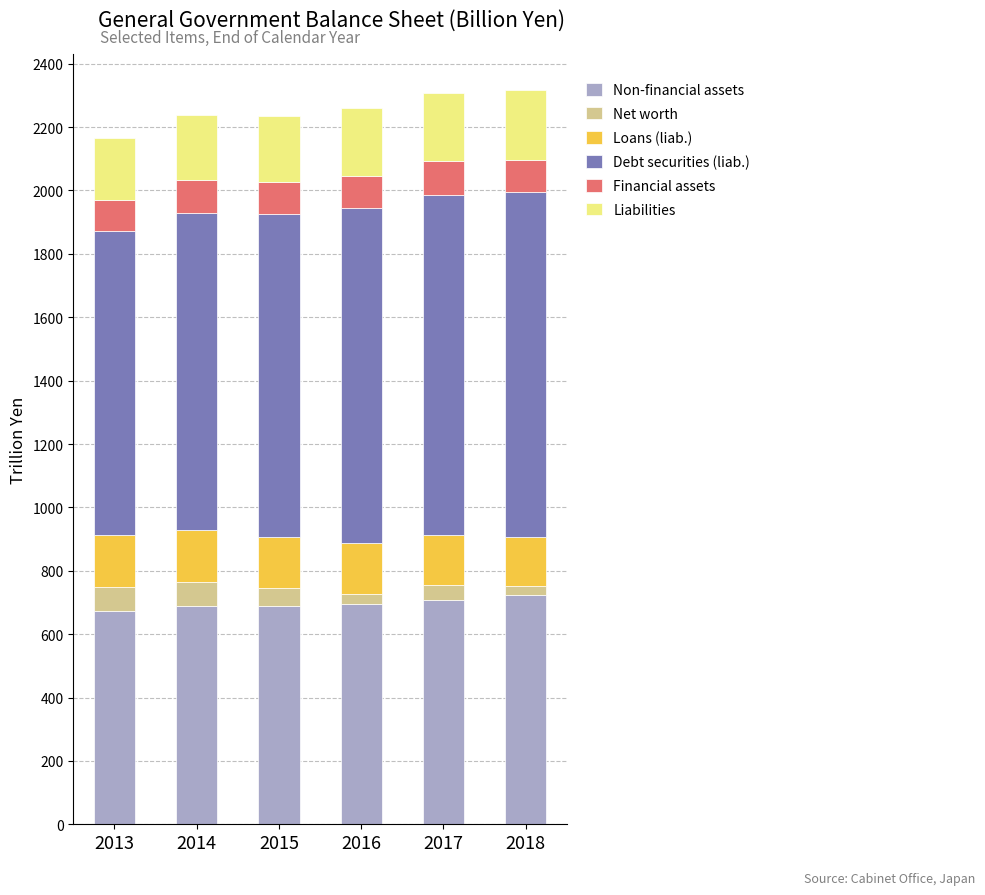

What is the lowest value of the Non-financial assets series?

671.8